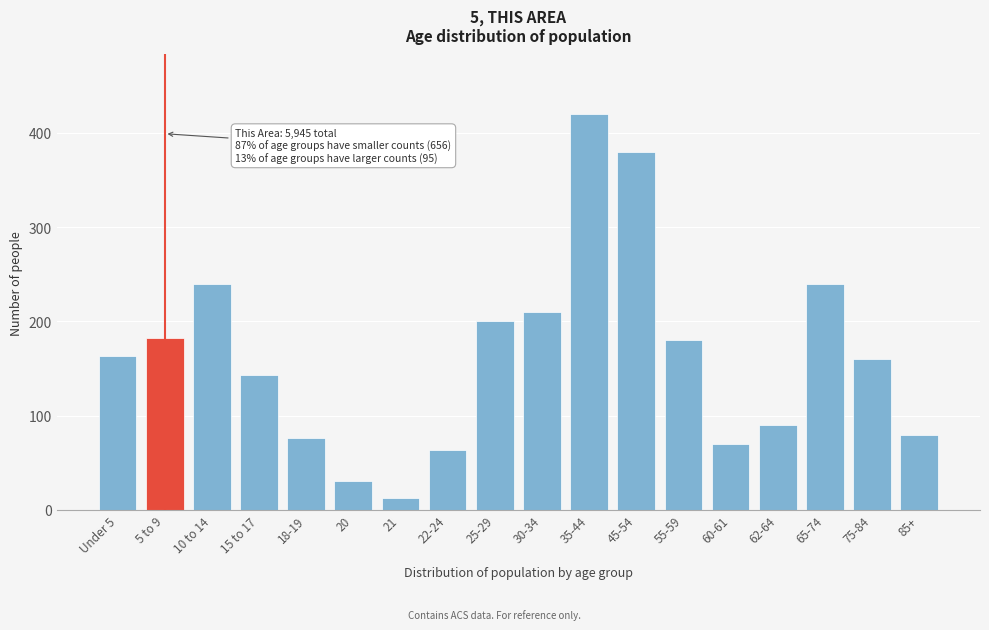

Reading left to right, what are all the values shown in this chart?

Under 5=163	5 to 9=182	10 to 14=240	15 to 17=143	18-19=76	20=31	21=13	22-24=64	25-29=200	30-34=210	35-44=420	45-54=380	55-59=180	60-61=70	62-64=90	65-74=240	75-84=160	85+=80